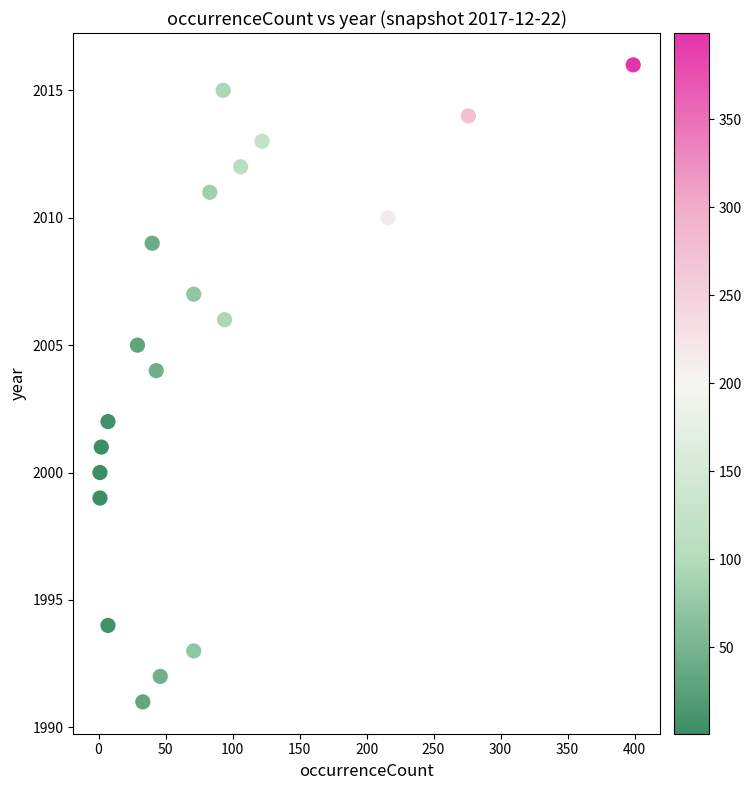

What is the range of X values (max minus min)?

398